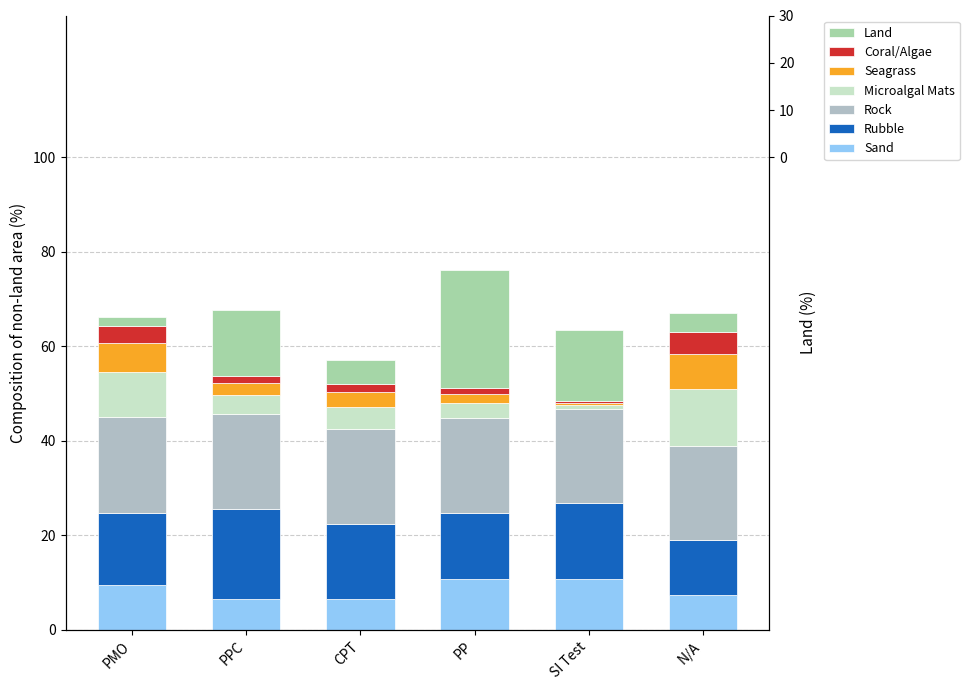

What is the average value of the Start Variance count series?

3.6